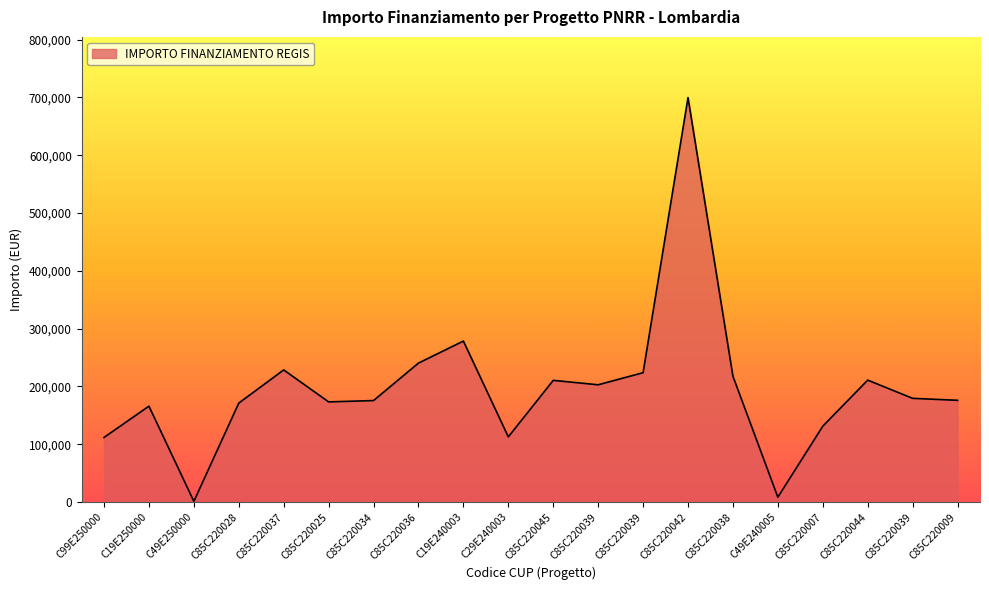

Does the chart display data point markers on the line(s)?

No